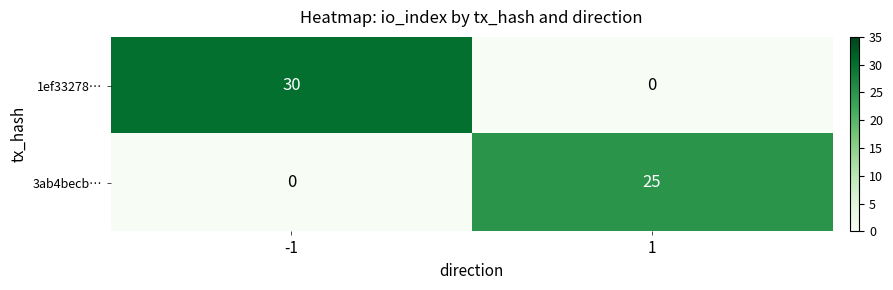

Rank the series at -1 from lowest to highest value.

3ab4becb…, 1ef33278…